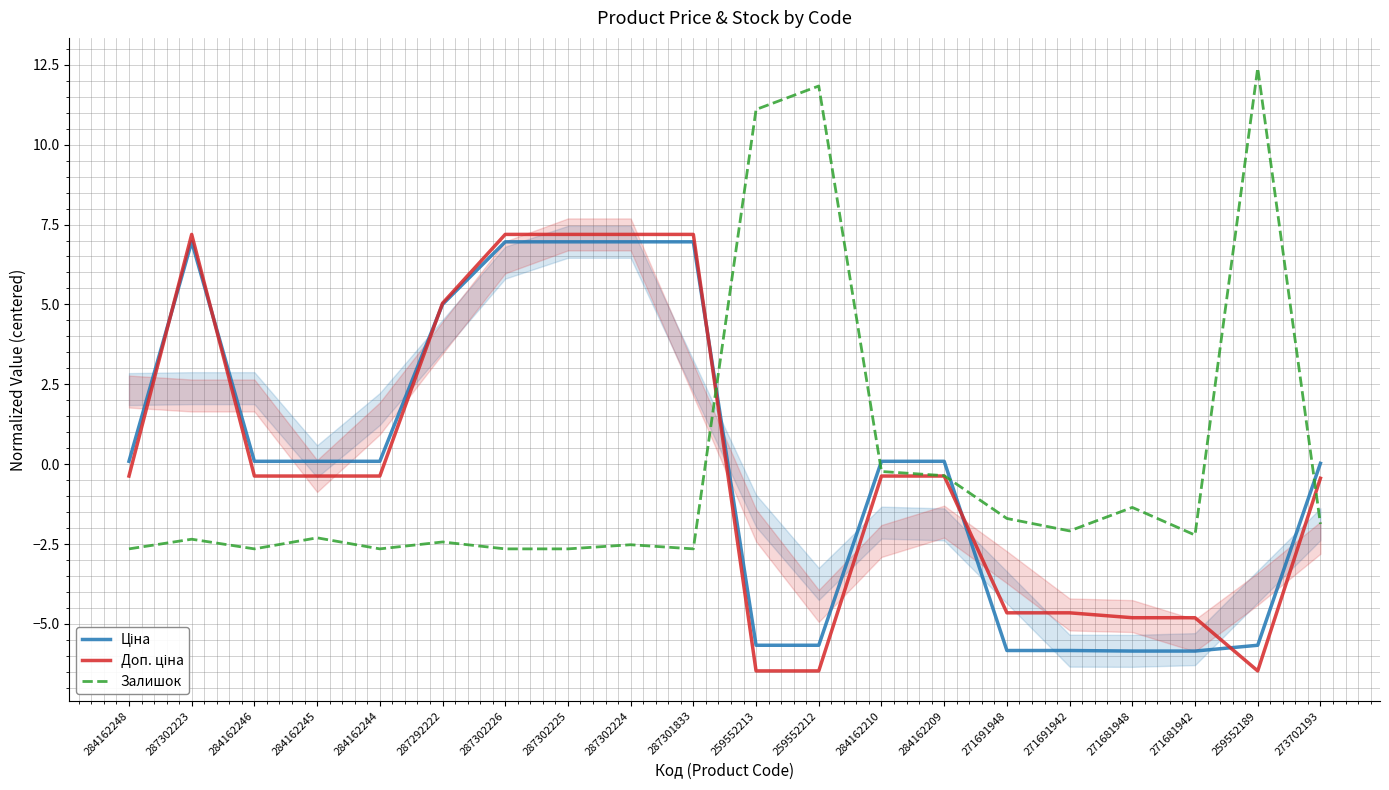

Which series has the widest spread of values?

Залишок